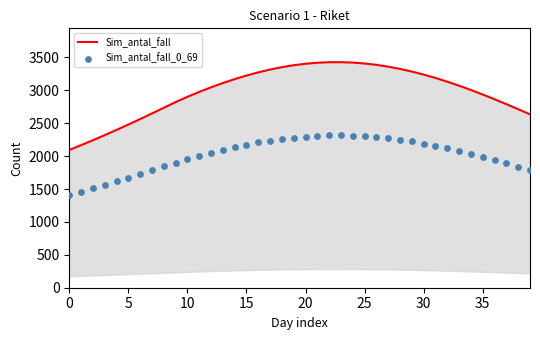

Is the value of Sim_antal_fall_0_69 at 31 greater than the value of Sim_antal_fall at 32?

No